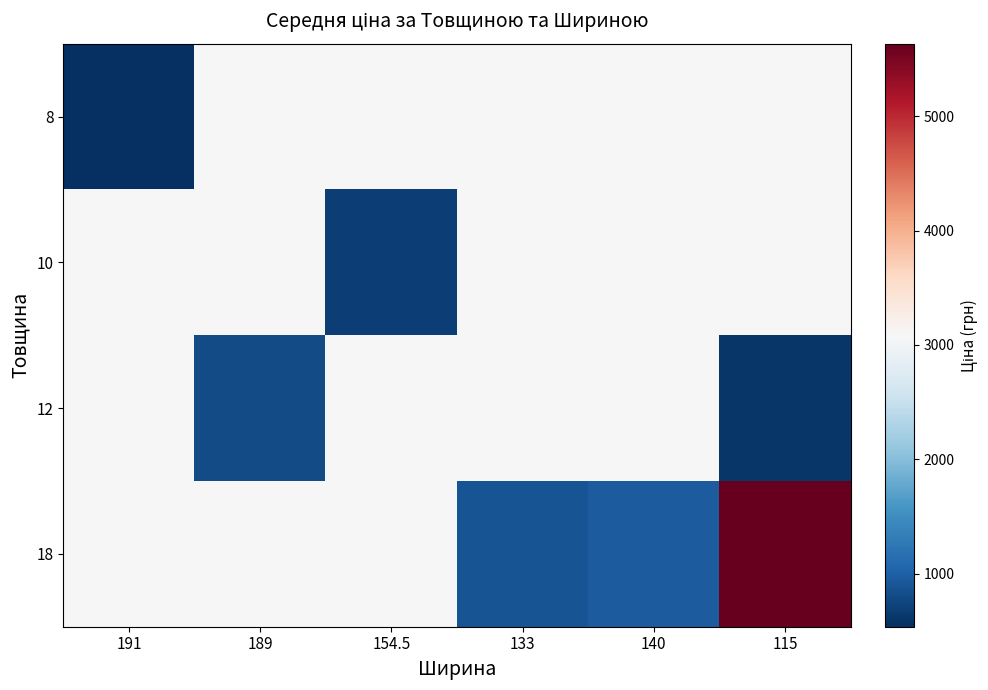

Which series has the largest total across all categories?

18